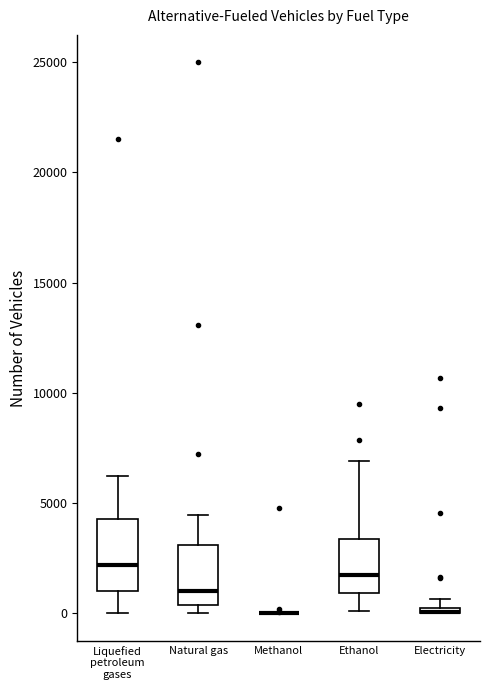

Where is the lower edge of the box for Electricity on the y-axis? The values are not printed on the chart, so give them approximately, as read against the axis.

0